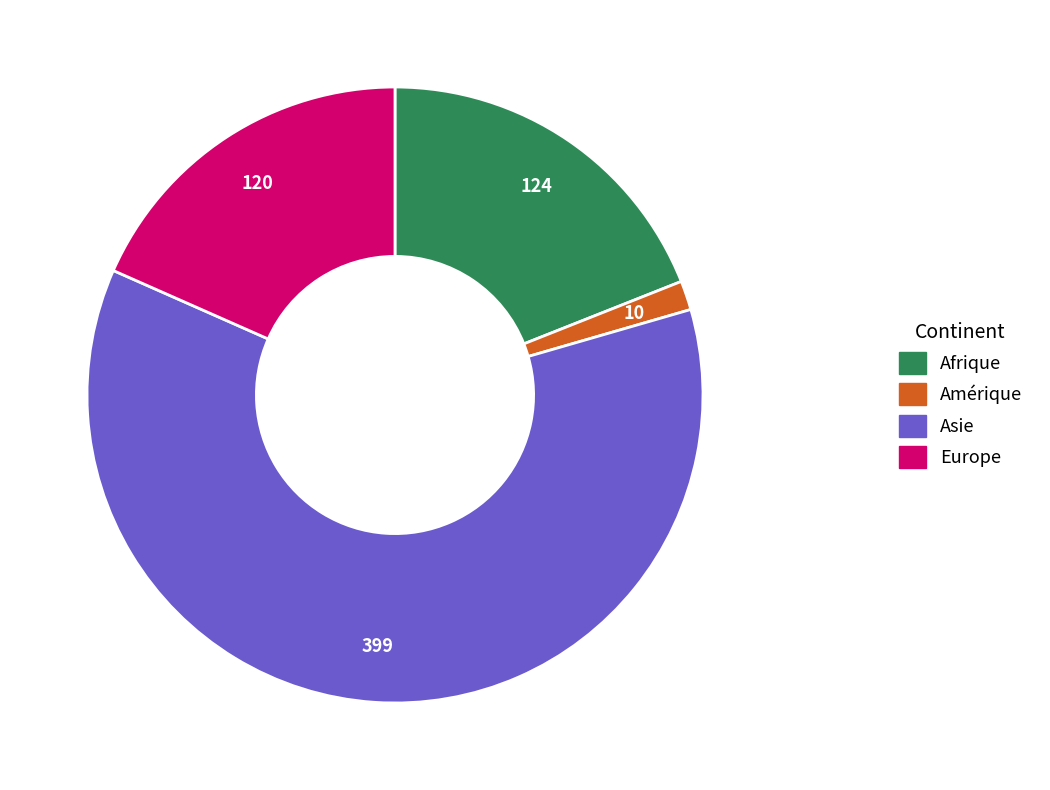

Combined, do Afrique and Asie account for over 50%?

Yes